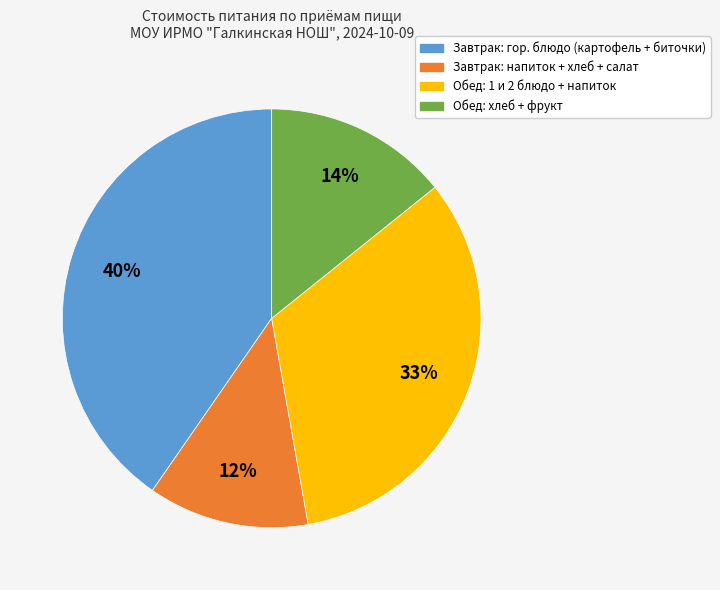

Does any single category account for the majority?

No